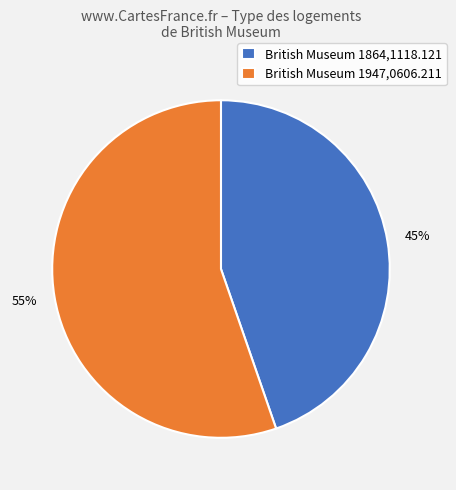

True or false: British Museum 1864,1118.121 accounts for 55% of the total.

False